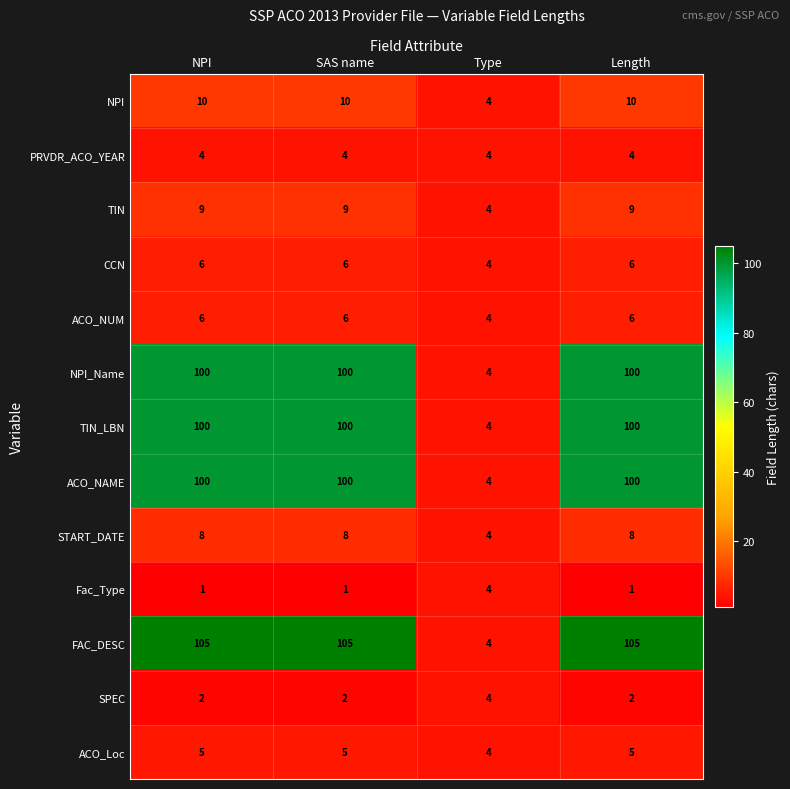

What is the difference between the highest and lowest values at SAS name?

104